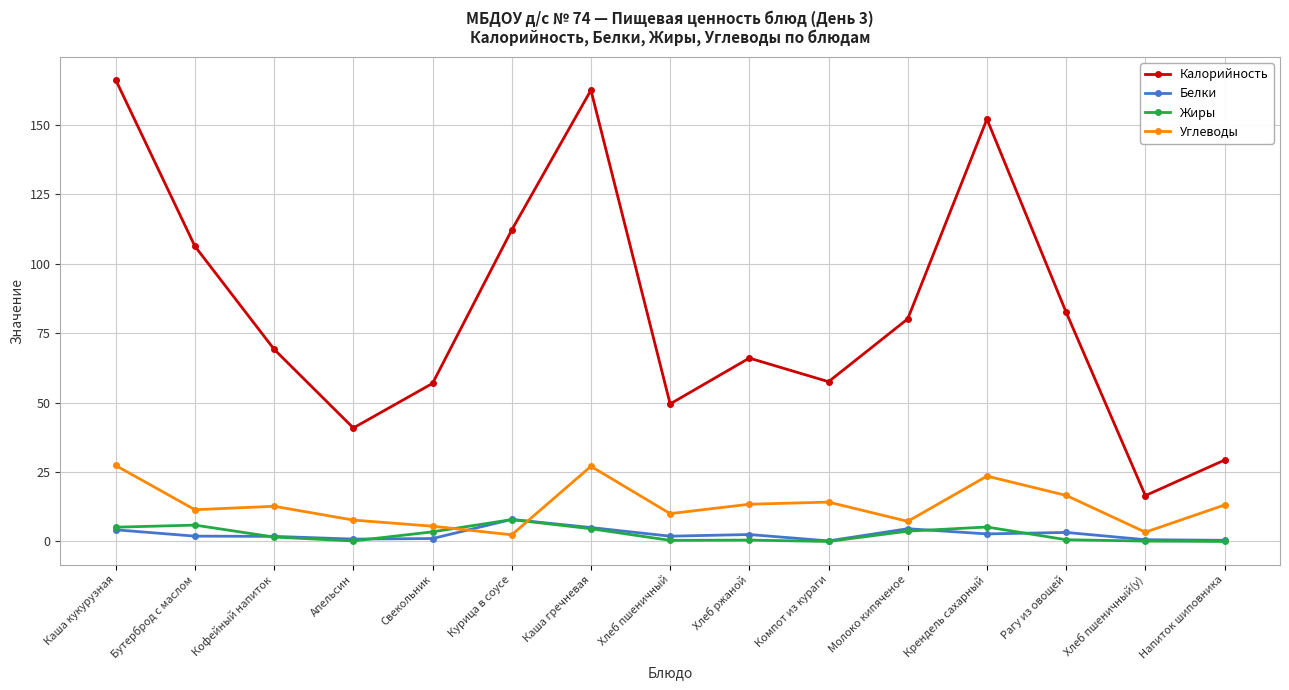

The value of Калорийность at Курица в соусе is 192.4. True or false?

False